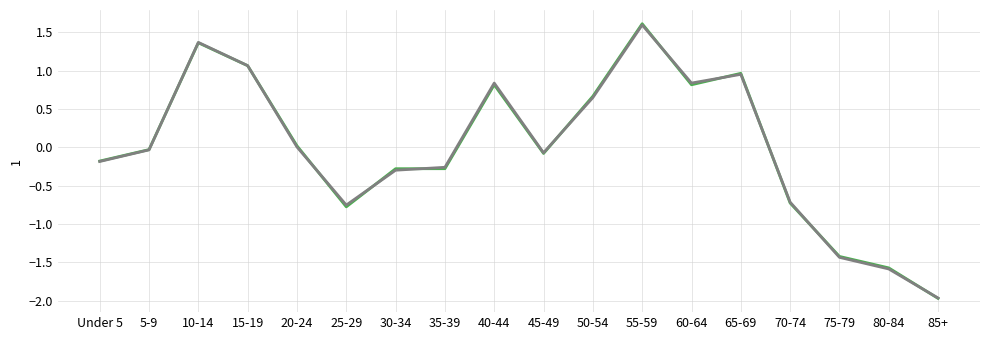

How many lines are shown in the chart?

2